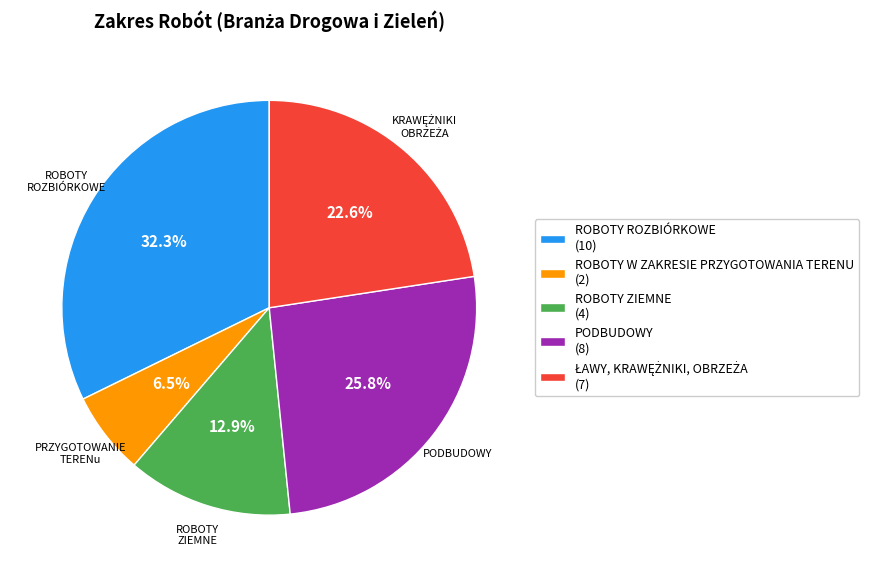

To the nearest percent, what is the average slice percentage?

20%